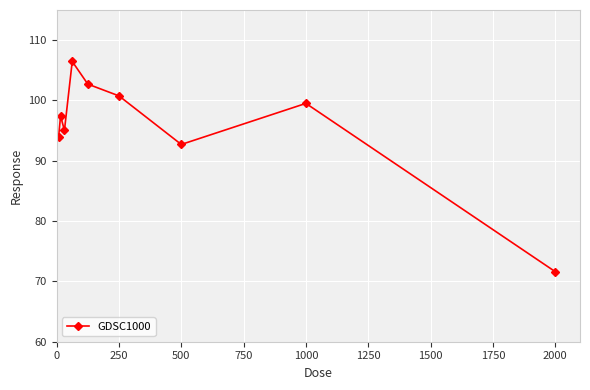

How many interior local peaks (higher than both neighbors) does the data have?

3